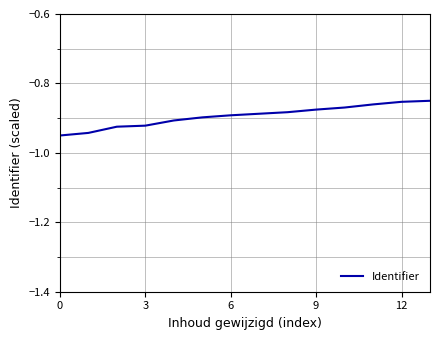

What is the difference between the second highest and minimum values?

0.1